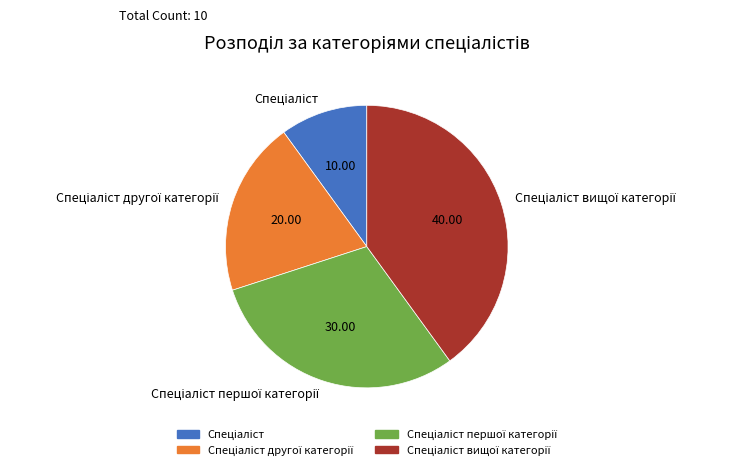

Is there a majority slice in this chart?

No